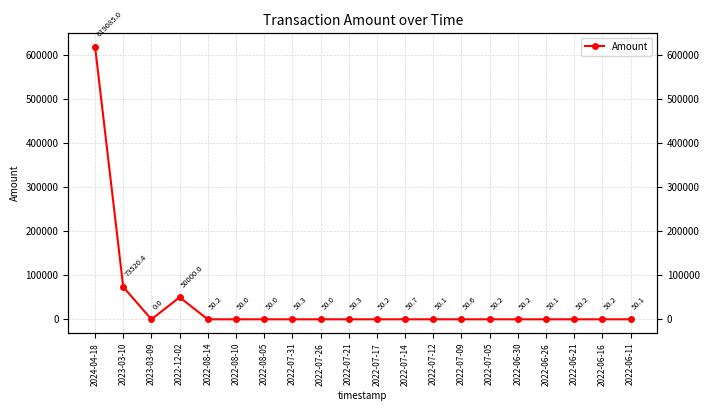

How many points are higher than both their immediate neighbors (excluding endpoints)?

6